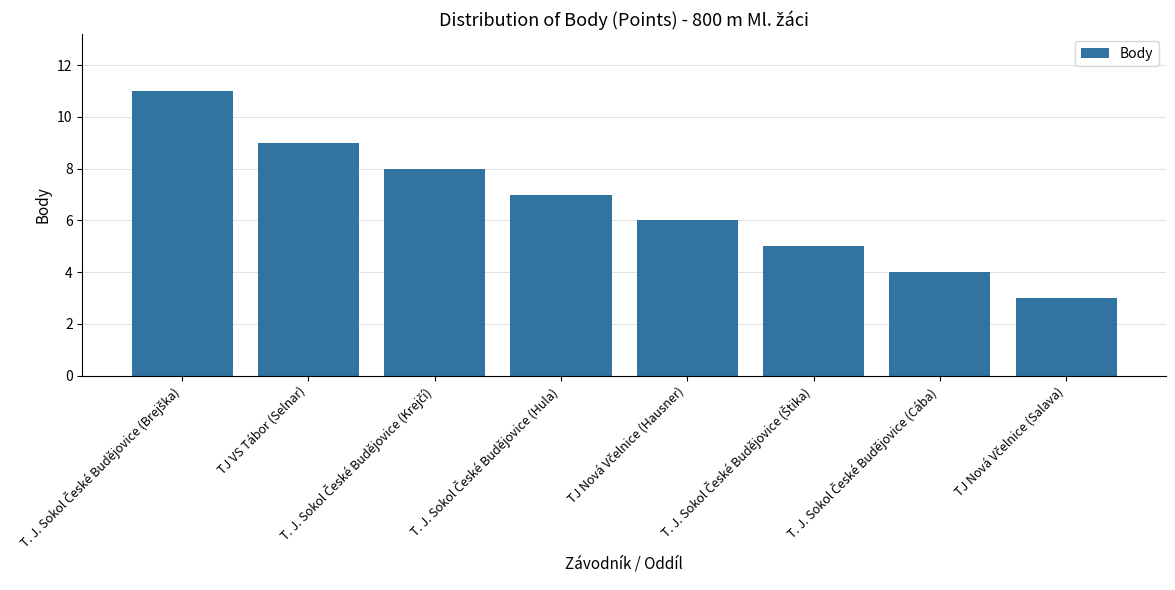

What is the label of the 7th bar from the right?

TJ VS Tábor (Selnar)